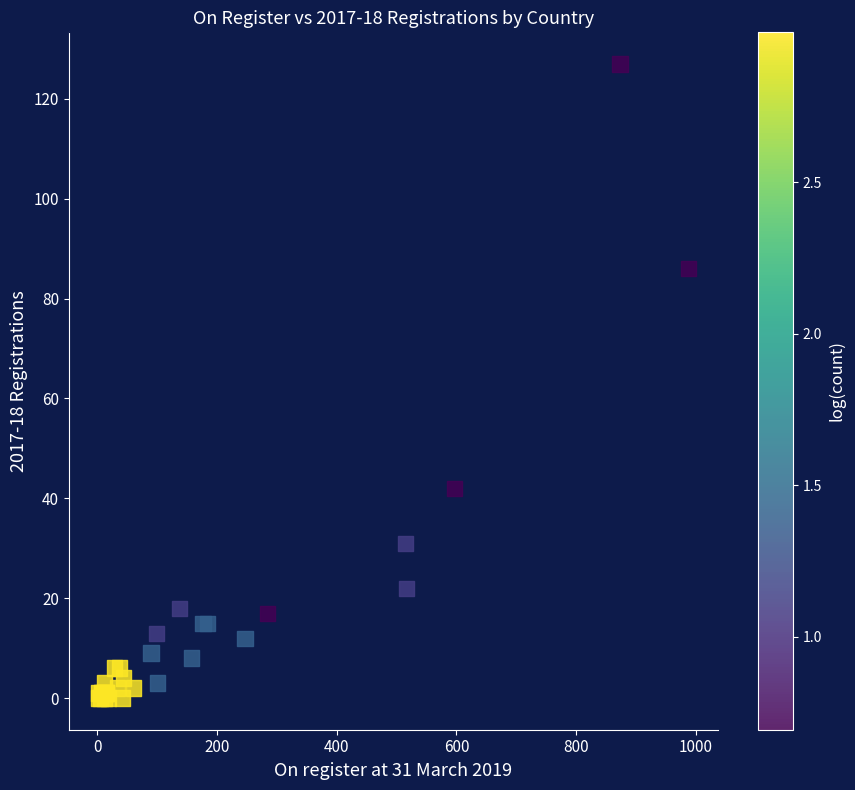

What Y value in the scatter plot is closest to 63?

42